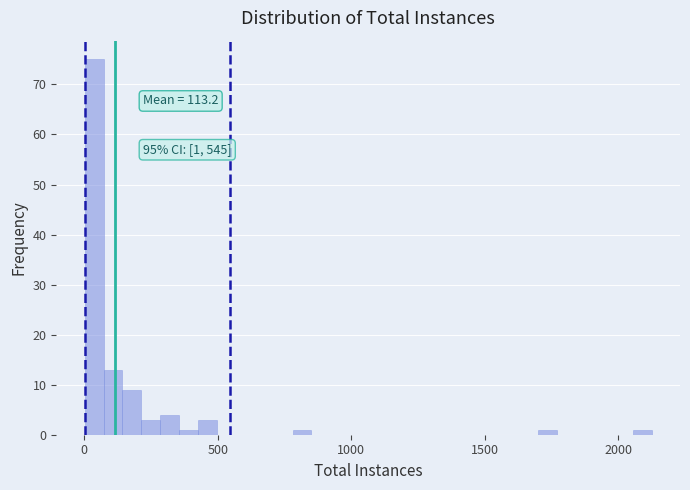

Read against the x-axis, roughly where is the centre of the tallest bar?

50